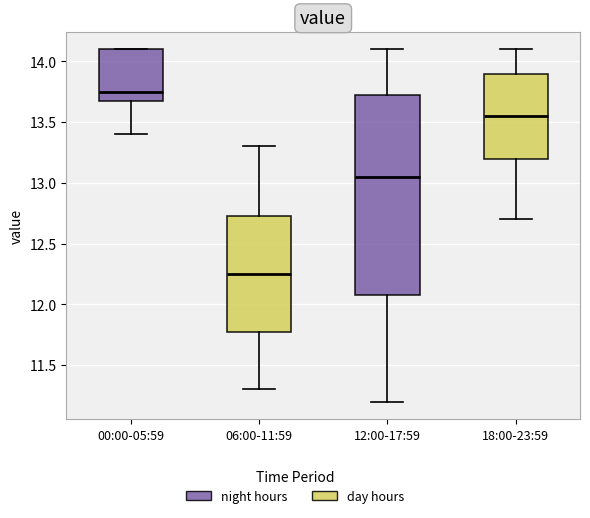

Reading left to right, read every box against the y-axis: the position of its median line, the range the box covers, and the ends of its whiskers. The values are not printed on the chart, so give them approximately, as read against the axis.

00:00-05:59: median 13.75, box 13.70 to 14.10, whiskers 13.40 to 14.10
06:00-11:59: median 12.25, box 11.80 to 12.75, whiskers 11.30 to 13.30
12:00-17:59: median 13.05, box 12.10 to 13.75, whiskers 11.20 to 14.10
18:00-23:59: median 13.55, box 13.20 to 13.90, whiskers 12.70 to 14.10